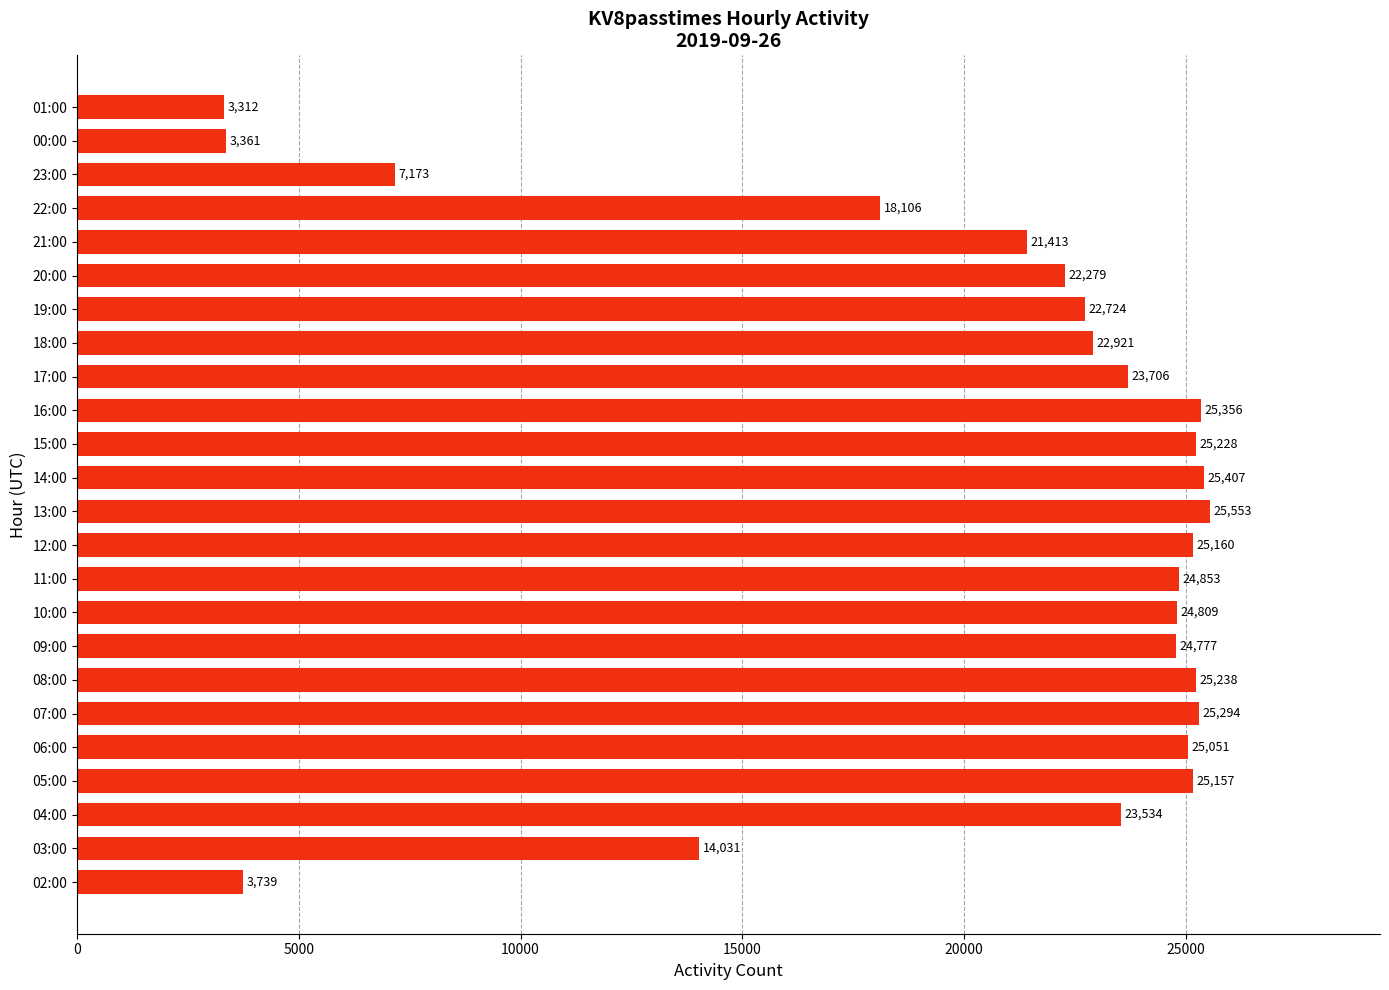

Rank the categories by value from lowest to highest.

01:00, 00:00, 02:00, 23:00, 03:00, 22:00, 21:00, 20:00, 19:00, 18:00, 04:00, 17:00, 09:00, 10:00, 11:00, 06:00, 05:00, 12:00, 15:00, 08:00, 07:00, 16:00, 14:00, 13:00